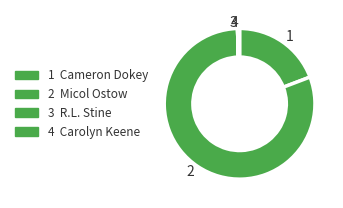

Is it true that 1 is 19% of the pie?

True